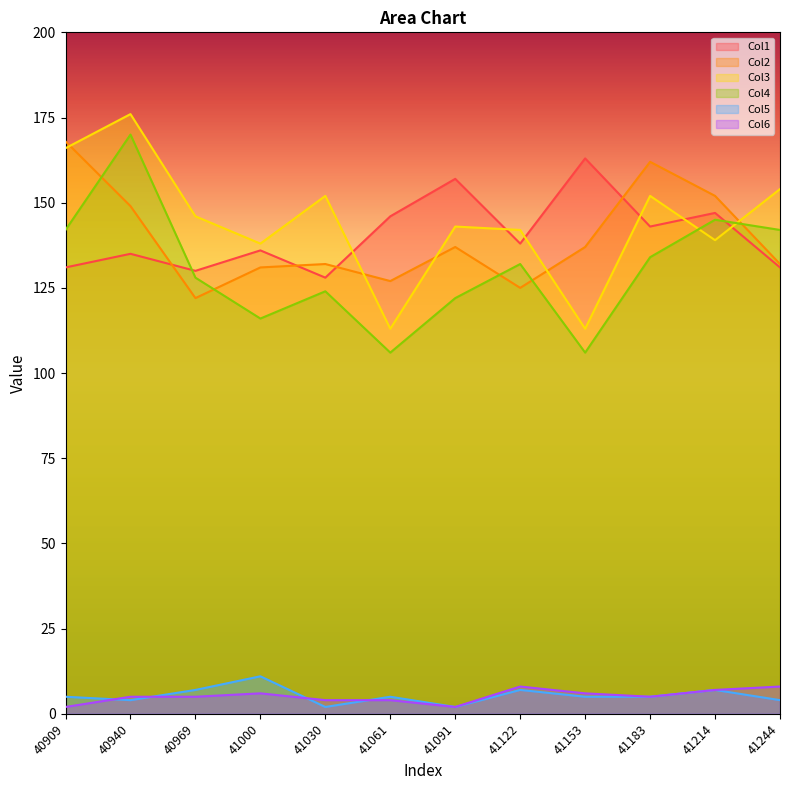

Reading left to right, list all the values displayed in this chart.

Col1: 131	135	130	136	128	146	157	138	163	143	147	131
Col2: 168	149	122	131	132	127	137	125	137	162	152	132
Col3: 166	176	146	138	152	113	143	142	113	152	139	154
Col4: 142	170	128	116	124	106	122	132	106	134	145	142
Col5: 5	4	7	11	2	5	2	7	5	5	7	4
Col6: 2	5	5	6	4	4	2	8	6	5	7	8